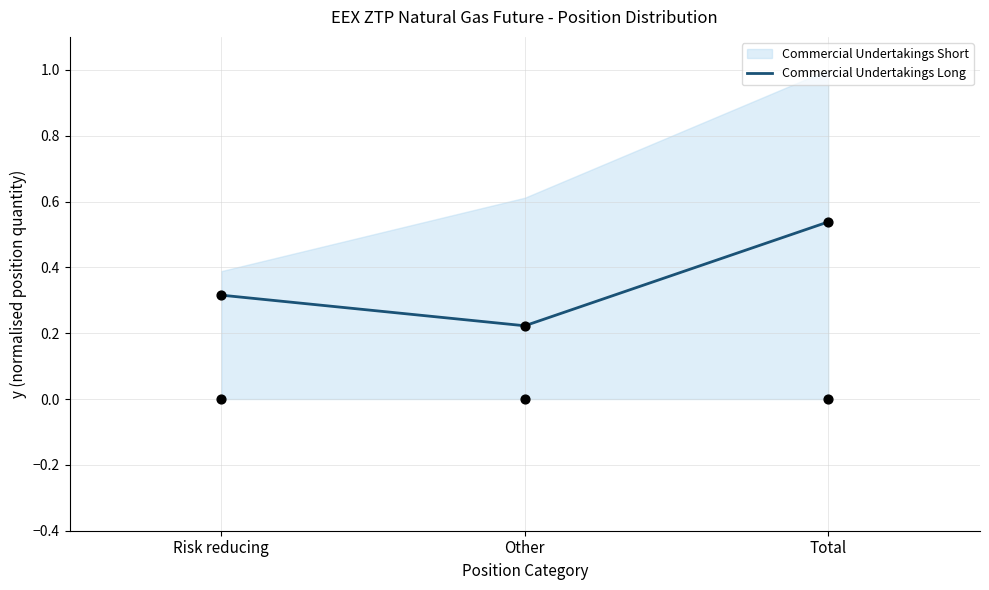

What is the change in value from Other to Total?

+0.3